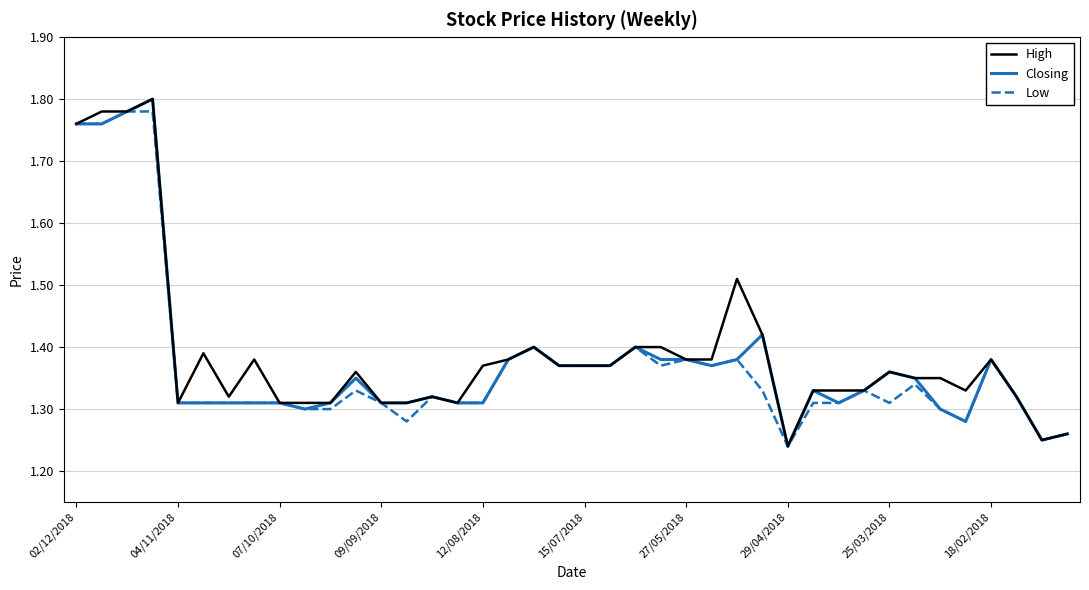

What is the difference between the maximum and second lowest values in the High series?

0.6